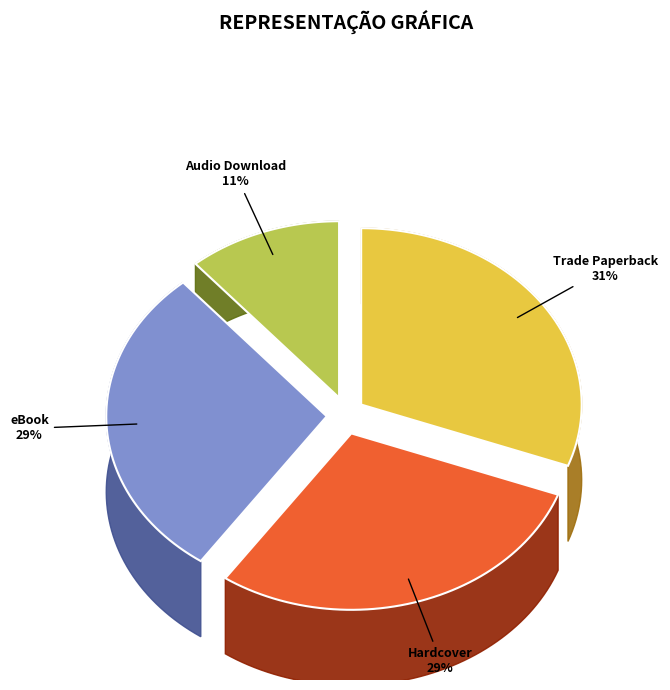

True or false: eBook accounts for 40% of the total.

False